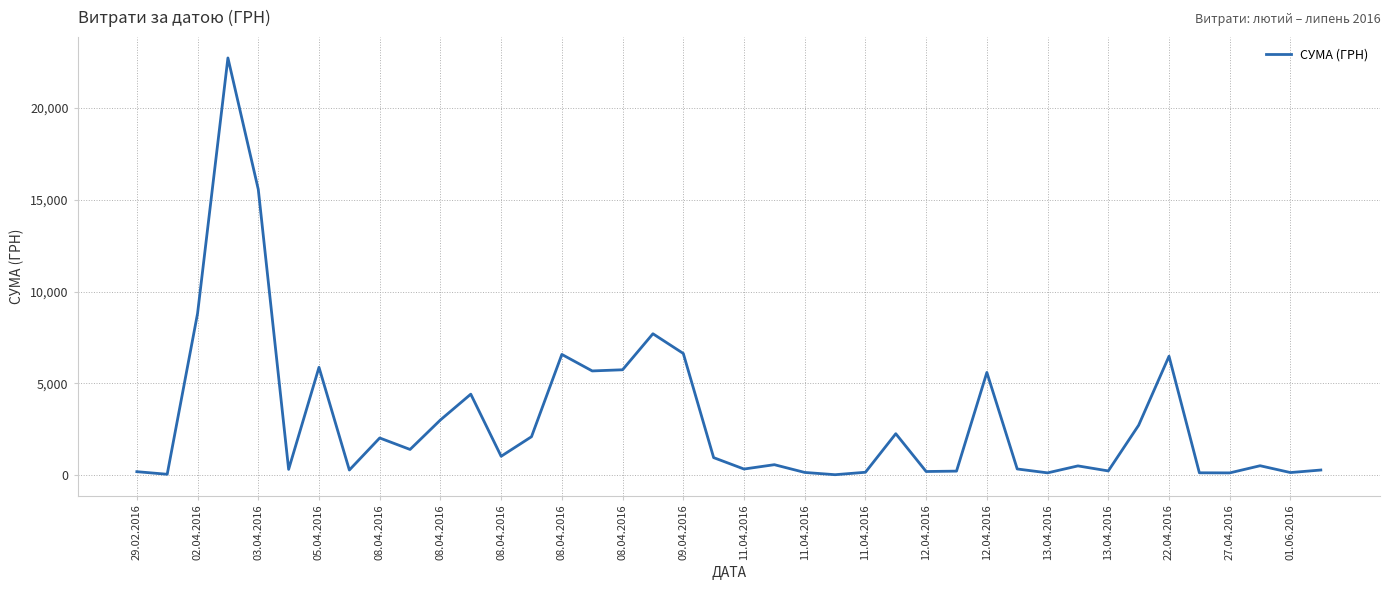

What is the greatest value displayed?

22733.0